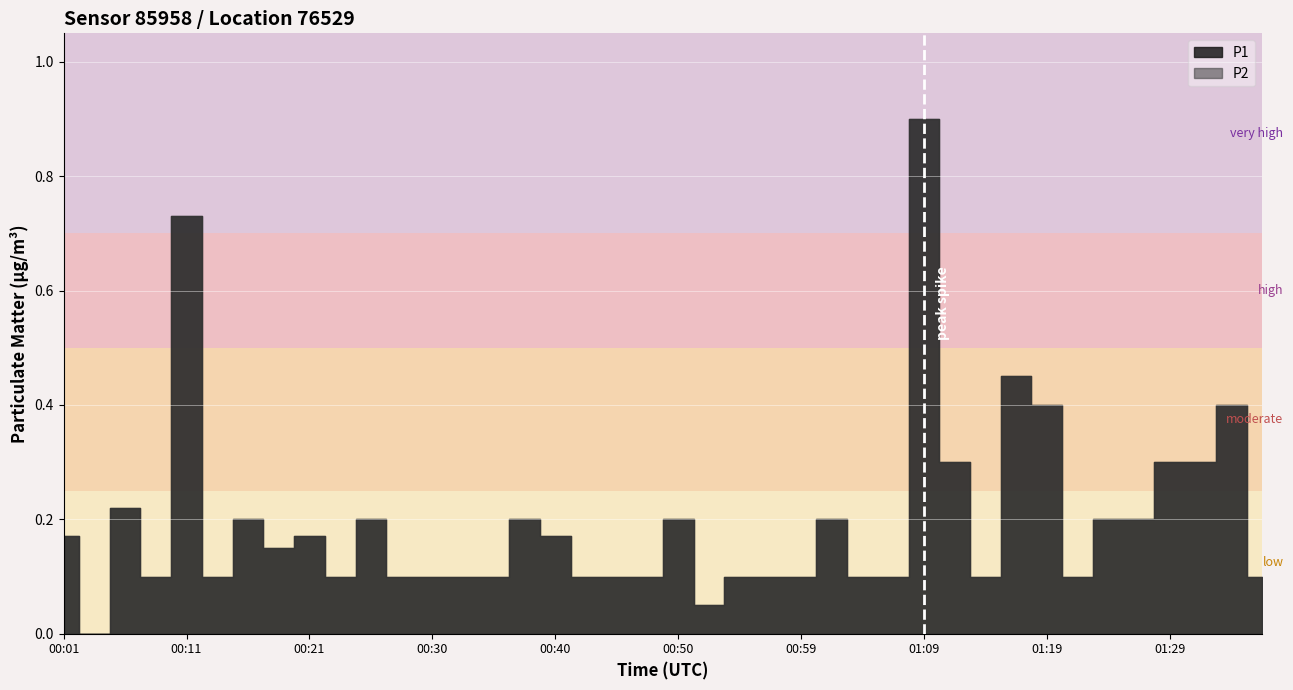

Reading left to right, list all the values displayed in this chart.

P1: 00:01=0.2	00:04=0.0	00:06=0.2	00:08=0.1	00:11=0.7	00:13=0.1	00:16=0.2	00:18=0.1	00:21=0.2	00:23=0.1	00:25=0.2	00:28=0.1	00:30=0.1	00:33=0.1	00:35=0.1	00:38=0.2	00:40=0.2	00:42=0.1	00:45=0.1	00:47=0.1	00:50=0.2	00:52=0.1	00:55=0.1	00:57=0.1	00:59=0.1	01:02=0.2	01:04=0.1	01:07=0.1	01:09=0.9	01:12=0.3	01:14=0.1	01:16=0.5	01:19=0.4	01:21=0.1	01:24=0.2	01:26=0.2	01:29=0.3	01:31=0.3	01:33=0.4	01:36=0.1
P2: 00:01=0.2	00:04=0.0	00:06=0.2	00:08=0.1	00:11=0.7	00:13=0.1	00:16=0.2	00:18=0.1	00:21=0.2	00:23=0.1	00:25=0.2	00:28=0.1	00:30=0.1	00:33=0.1	00:35=0.1	00:38=0.2	00:40=0.2	00:42=0.1	00:45=0.1	00:47=0.1	00:50=0.2	00:52=0.1	00:55=0.1	00:57=0.1	00:59=0.1	01:02=0.2	01:04=0.1	01:07=0.1	01:09=0.9	01:12=0.3	01:14=0.1	01:16=0.5	01:19=0.4	01:21=0.1	01:24=0.2	01:26=0.2	01:29=0.3	01:31=0.3	01:33=0.4	01:36=0.1